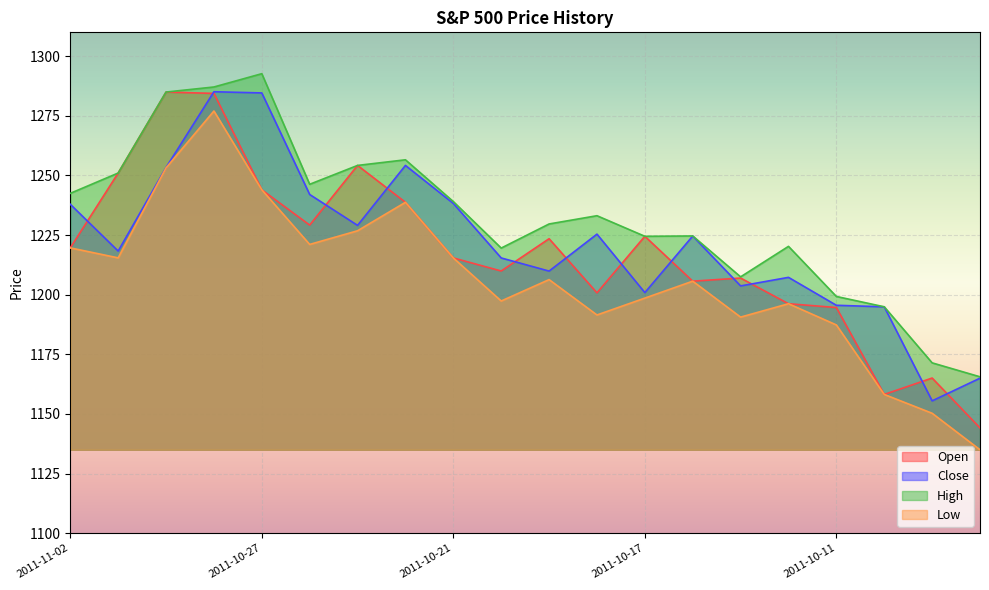

Reading left to right, transcribe all the data shown in this chart.

Open: 1219.6	1251.0	1285.0	1284.4	1244.0	1229.2	1254.2	1238.7	1215.4	1209.9	1223.5	1200.8	1224.5	1205.7	1207.0	1196.2	1194.6	1158.2	1165.0	1144.1
Close: 1237.9	1218.3	1253.3	1285.1	1284.6	1242.0	1229.0	1254.2	1238.2	1215.4	1209.9	1225.4	1200.9	1224.6	1203.7	1207.2	1195.5	1194.9	1155.5	1165.0
High: 1242.5	1251.0	1285.0	1287.1	1292.7	1246.3	1254.2	1256.5	1239.0	1219.5	1229.6	1233.1	1224.5	1224.6	1207.5	1220.2	1199.2	1194.9	1171.4	1165.5
Low: 1219.6	1215.4	1253.2	1277.0	1244.0	1221.1	1226.8	1238.7	1215.4	1197.3	1206.3	1191.5	1198.5	1205.7	1190.6	1196.2	1187.3	1158.2	1150.3	1135.0